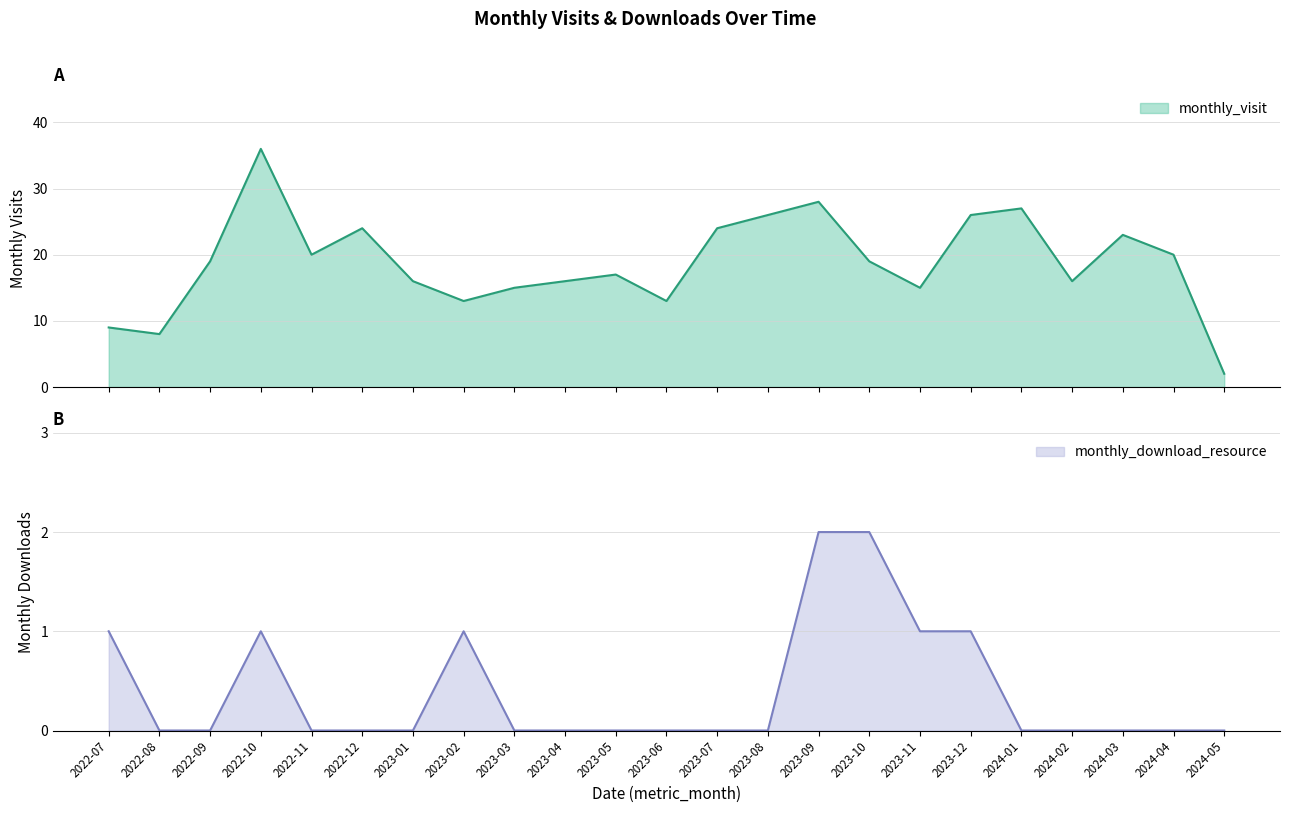

List the series in order of their peak value, highest first.

monthly_visit, monthly_download_resource